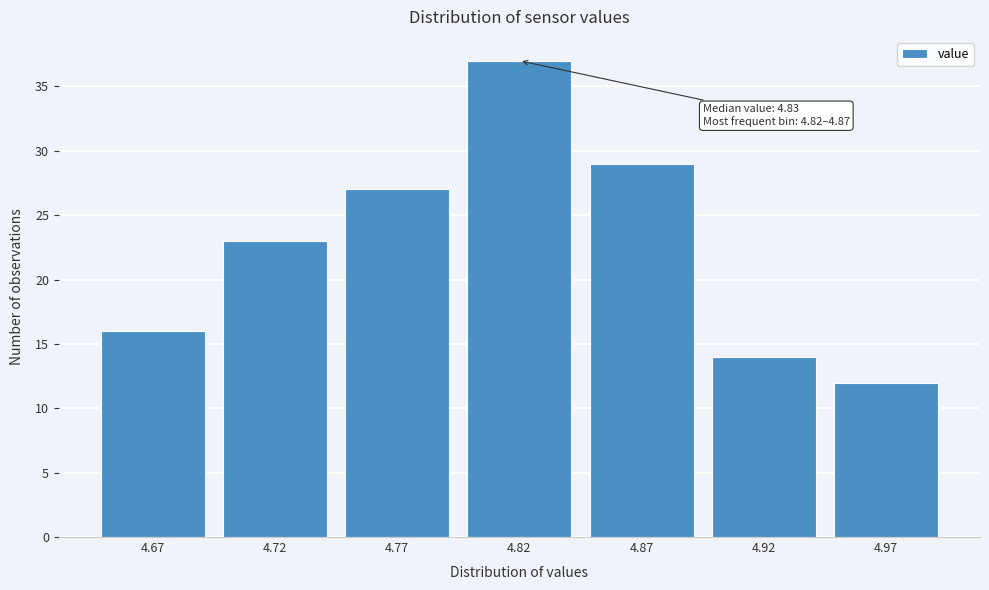

Reading left to right, transcribe all the data shown in this chart.

4.67=16	4.72=23	4.77=27	4.82=37	4.87=29	4.92=14	4.97=12